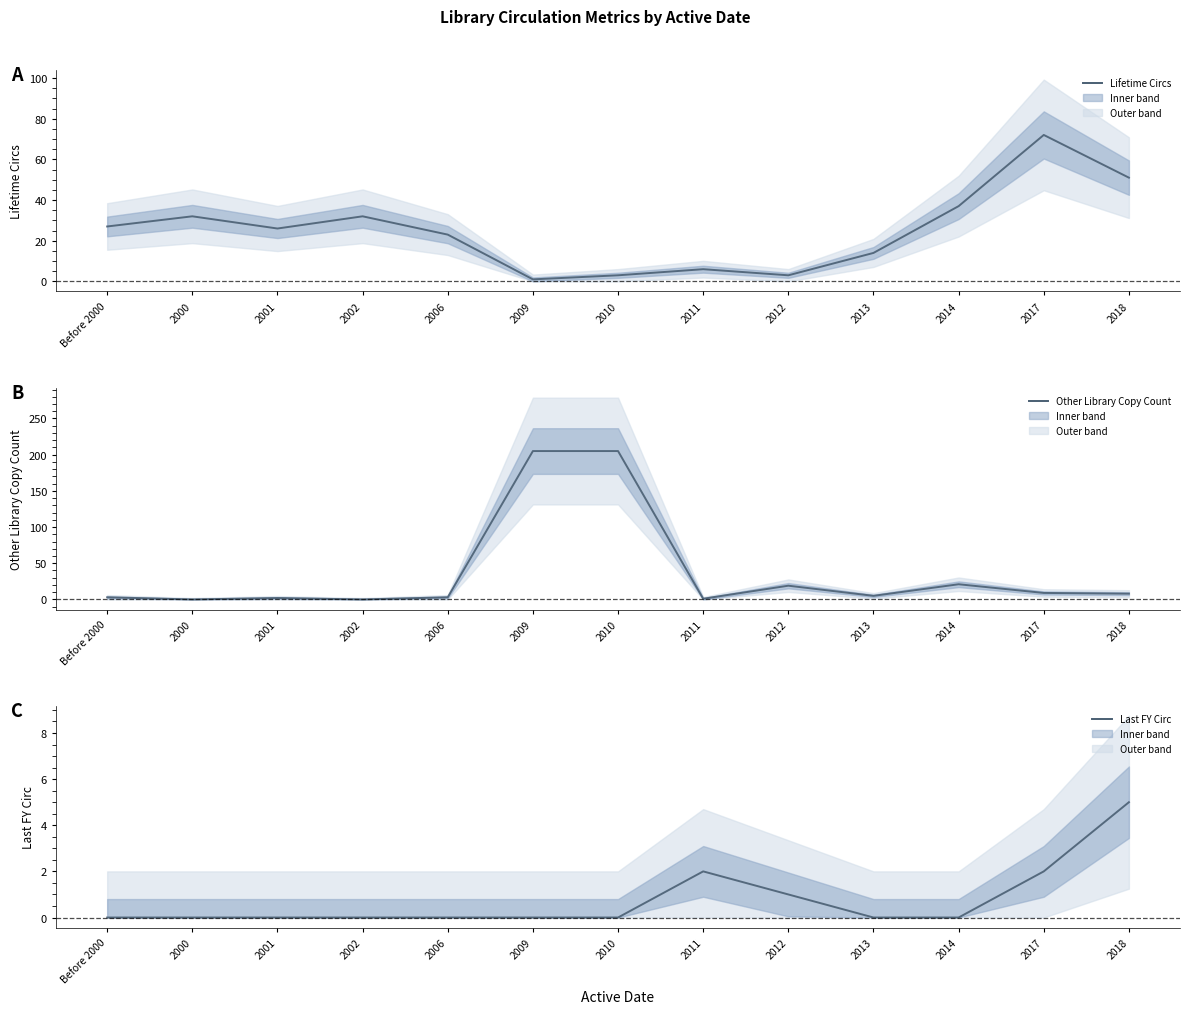

Where is the first local minimum for Lifetime Circs?

2001